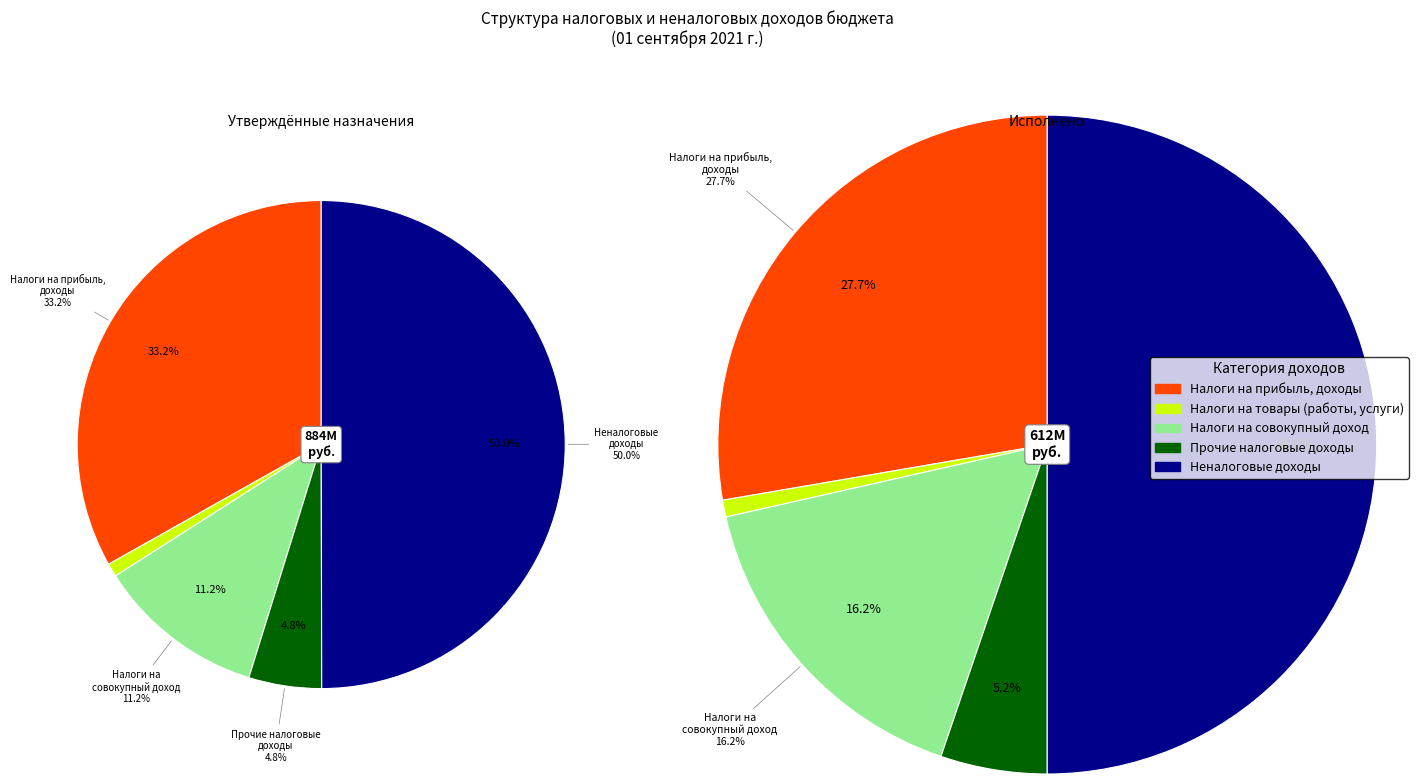

What is the smallest slice in the pie chart?

Налоги на товары
(работы, услуги)